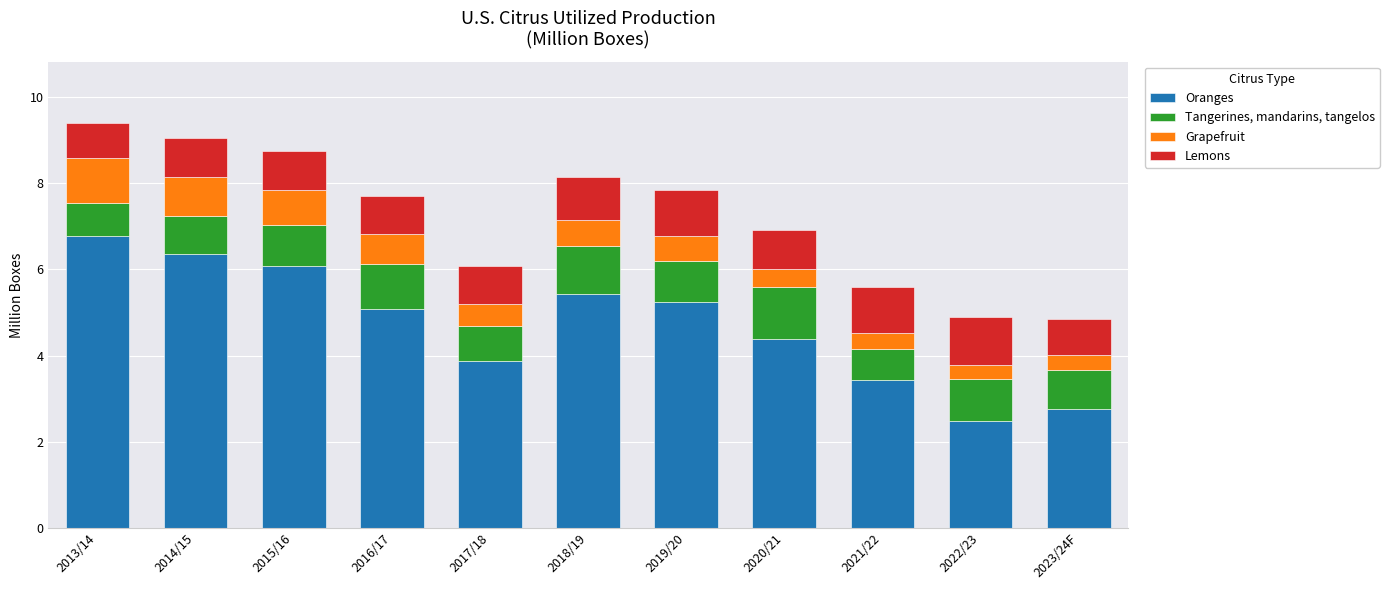

What is the difference between the Oranges values at 2015/16 and 2022/23?

3.6